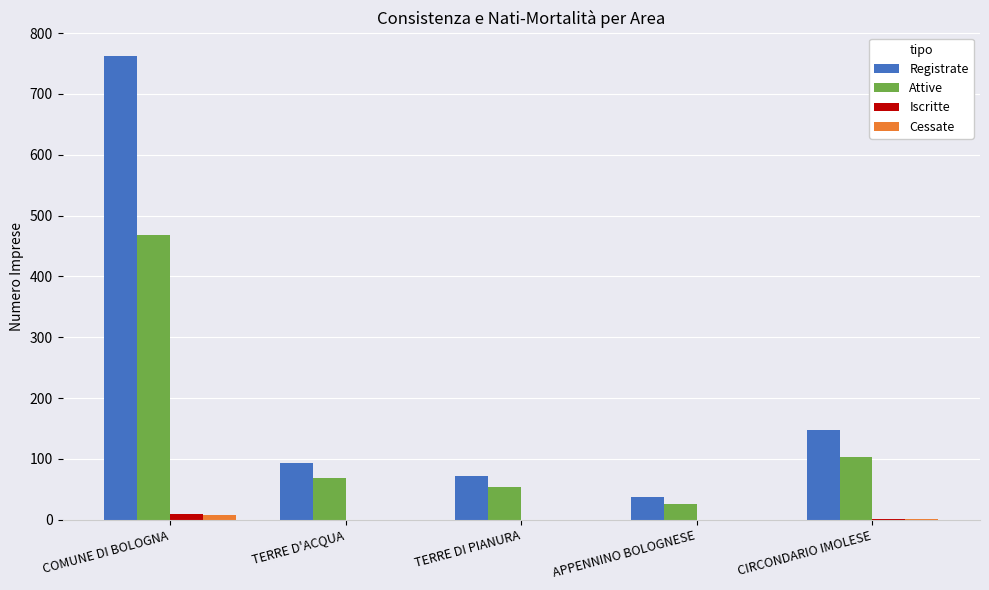

Is the value of Iscritte at TERRE D'ACQUA greater than the value of Registrate at TERRE D'ACQUA?

No